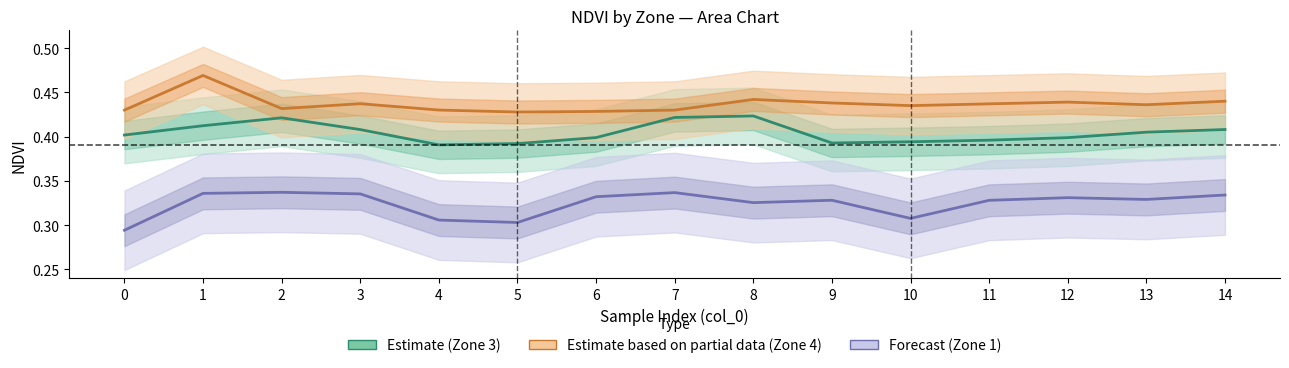

At how many categories does at least one series exceed 0?

15